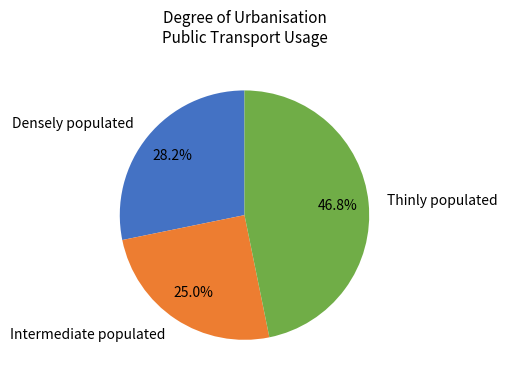

To the nearest percent, what is the combined percentage of Intermediate populated and Densely populated?

53%